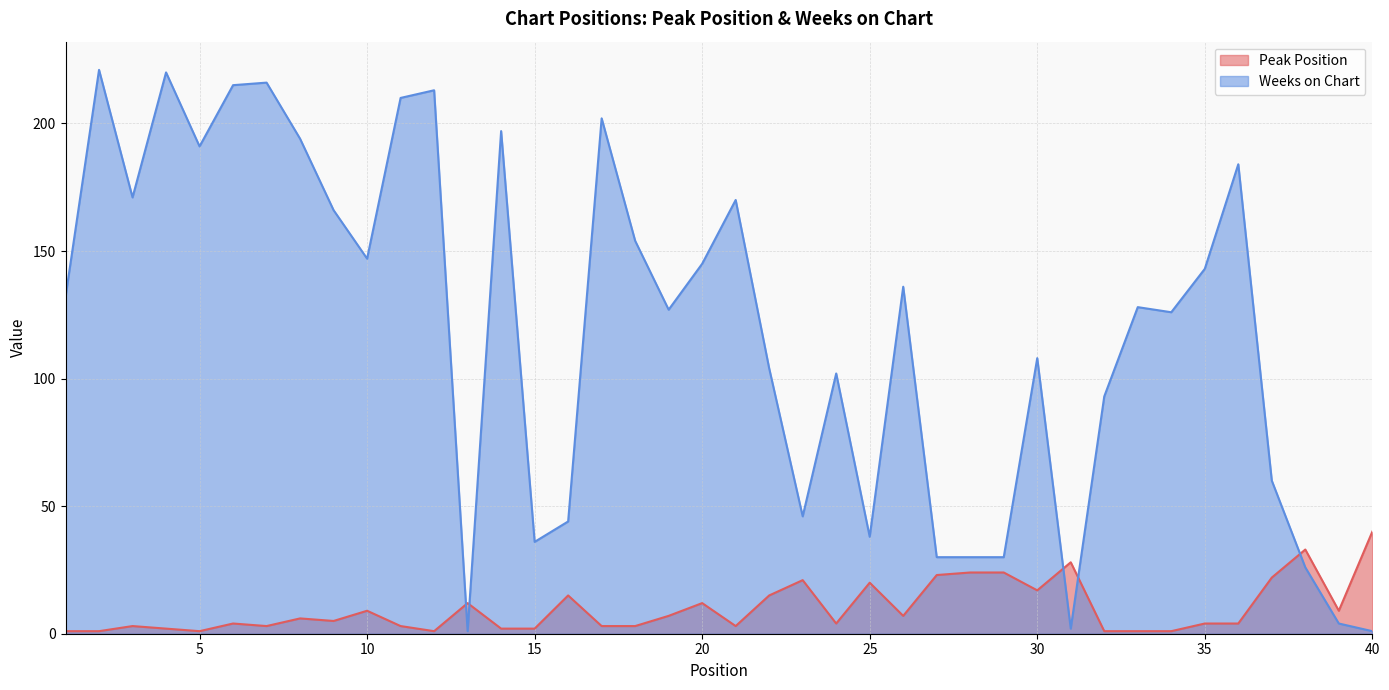

True or false: Peak Position has a value of 3 at 7.

True